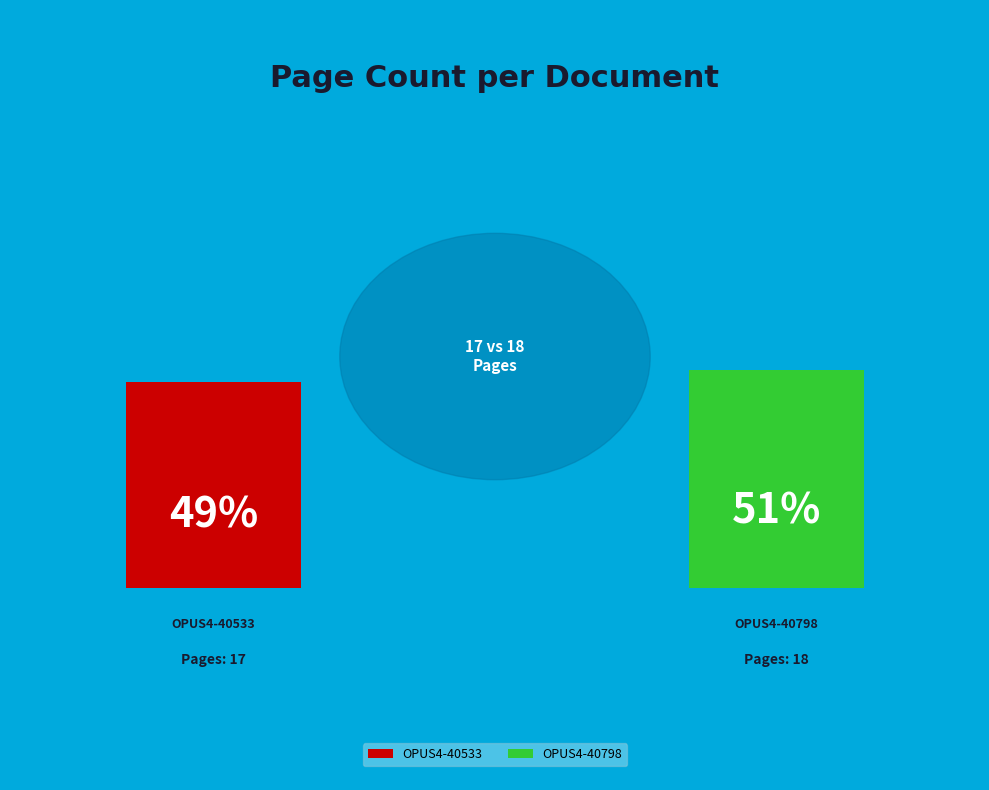

Rank the categories by value from lowest to highest.

OPUS4-40533, OPUS4-40798